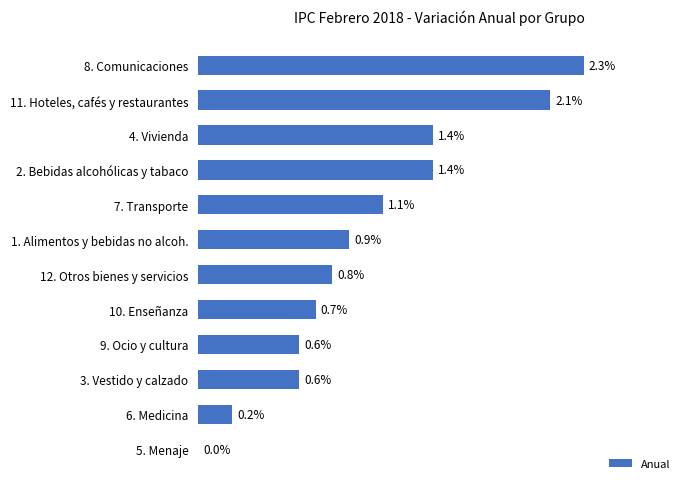

At which label is the value closest to 1?

1. Alimentos y bebidas no alcoh.